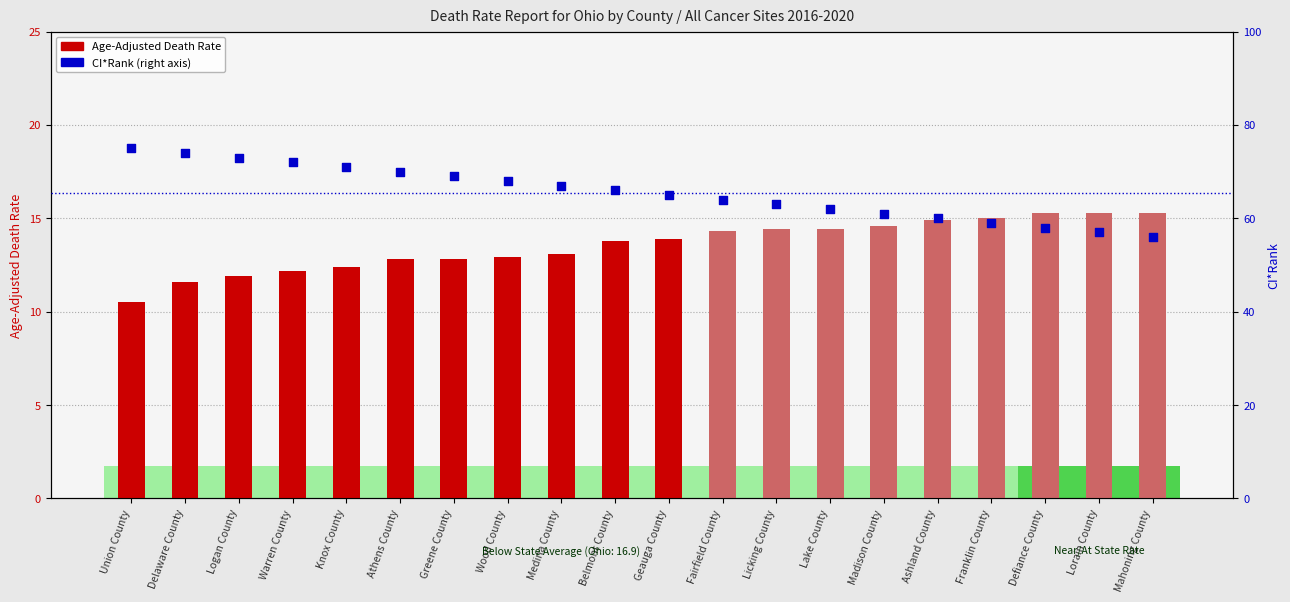

At how many categories does at least one series exceed 35?

20